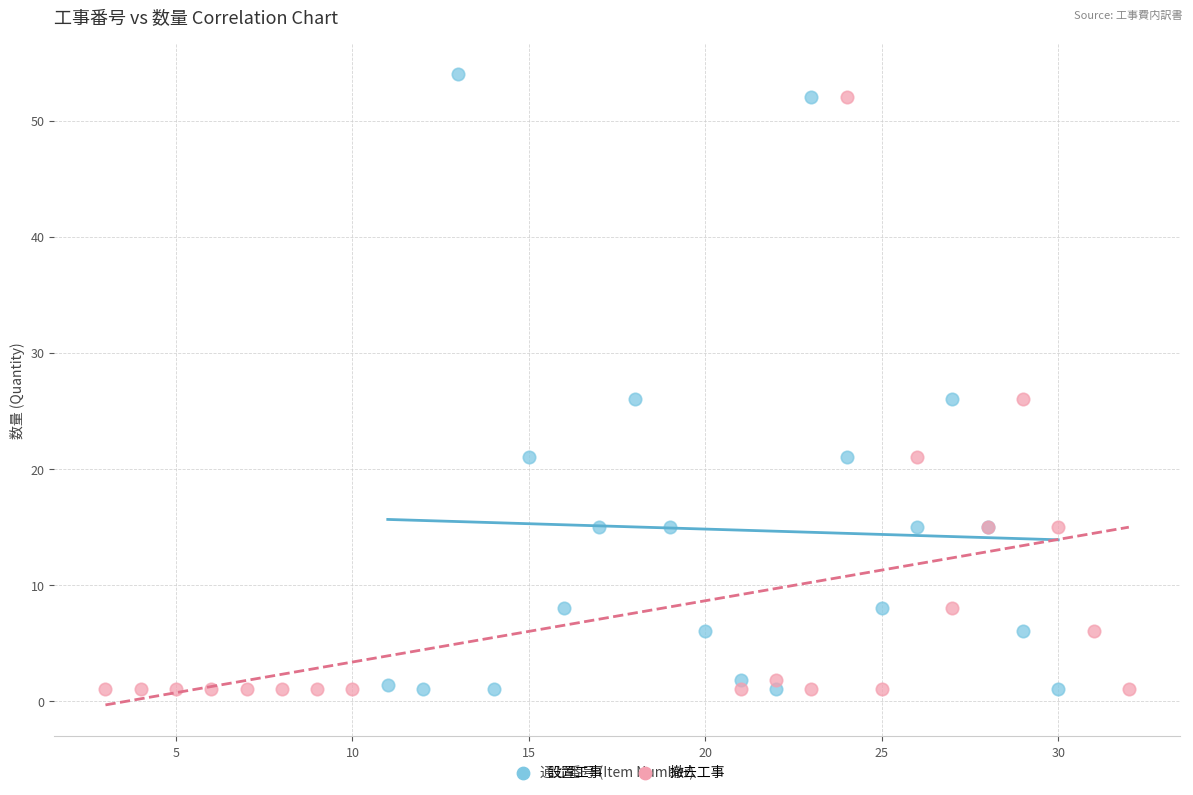

Which series has the widest spread of Y values?

設置工事